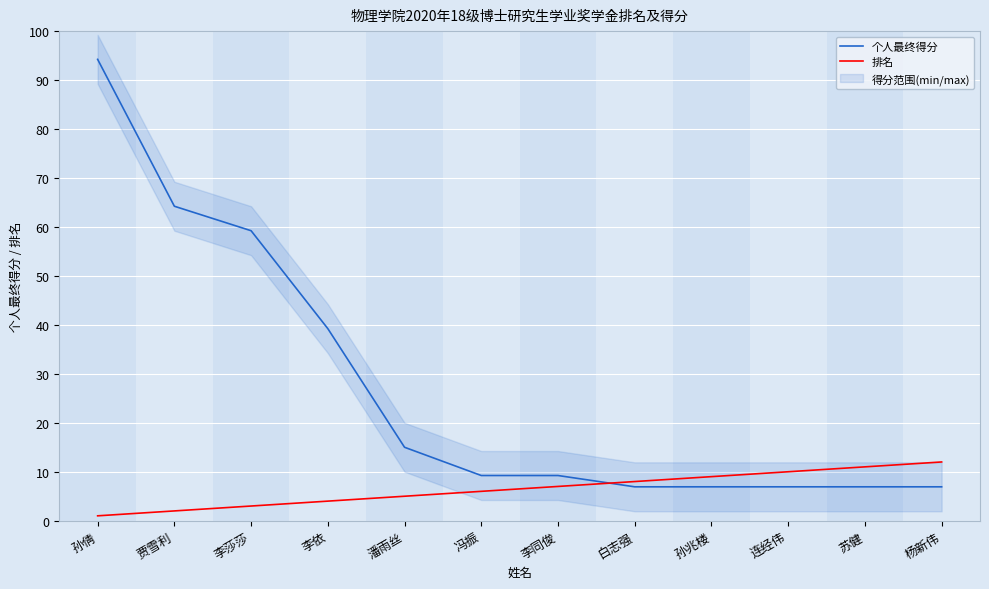

Is it true that 排名 equals 4.9 at 杨新伟?

False